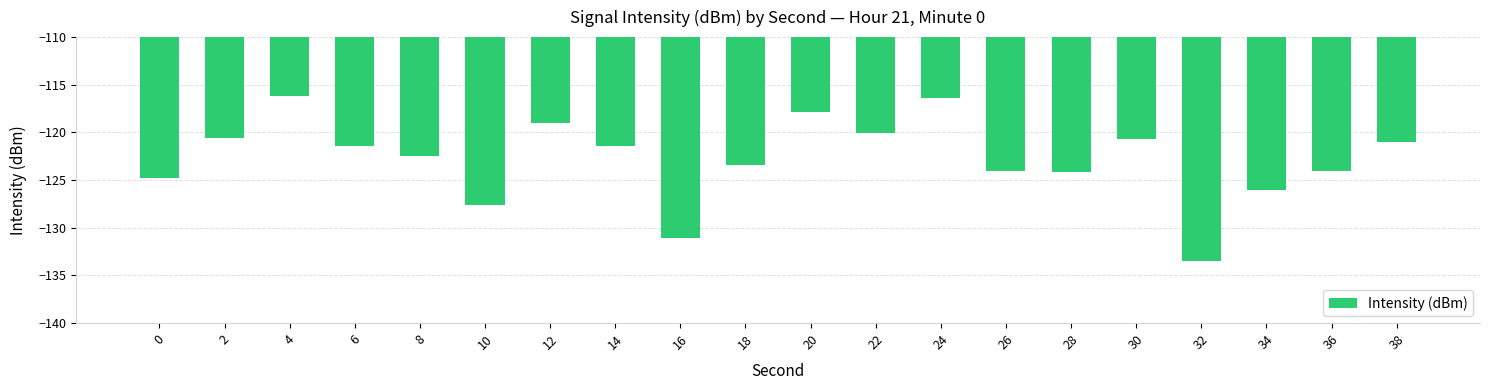

What is the difference between the values at 34 and 36?

2.0